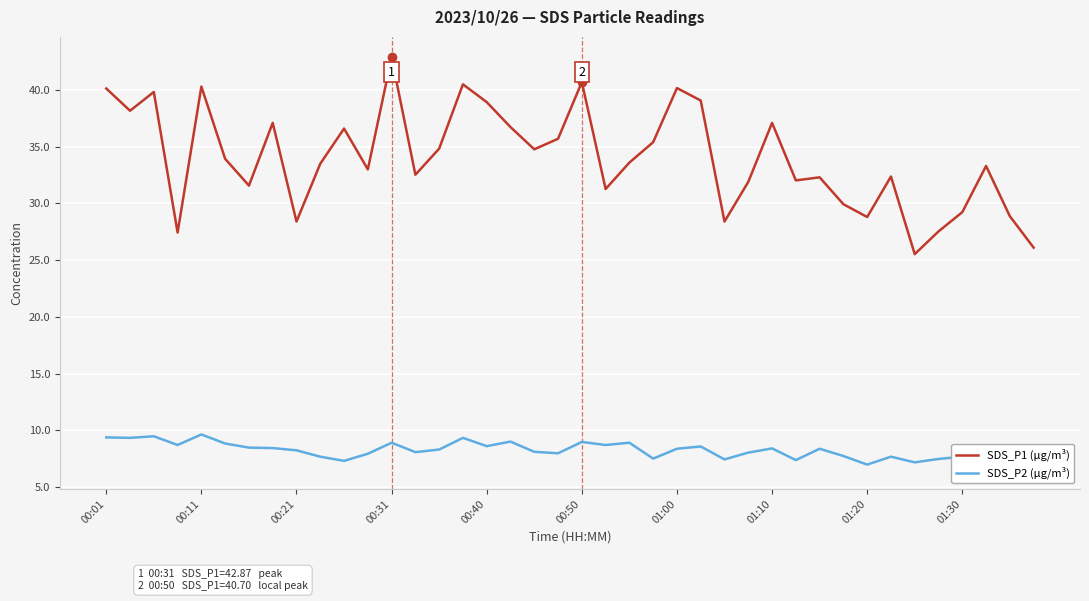

Is this an area chart (filled region under the line)?

No